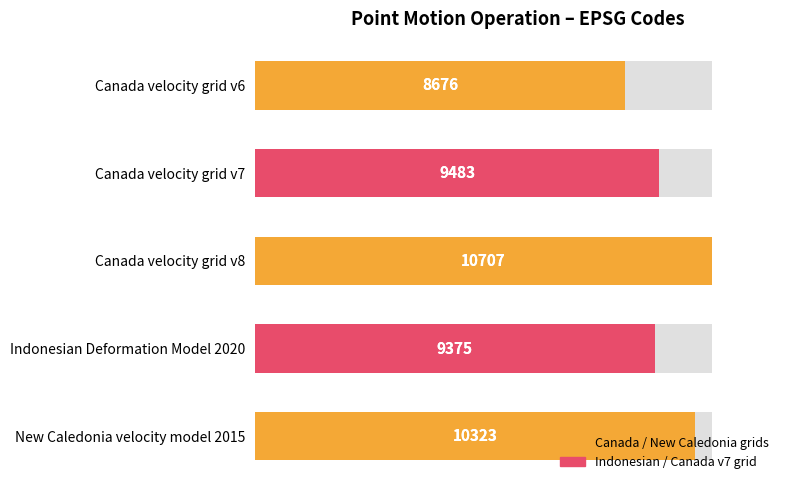

True or false: the data shows 88.6 at Canada velocity grid v7.

True